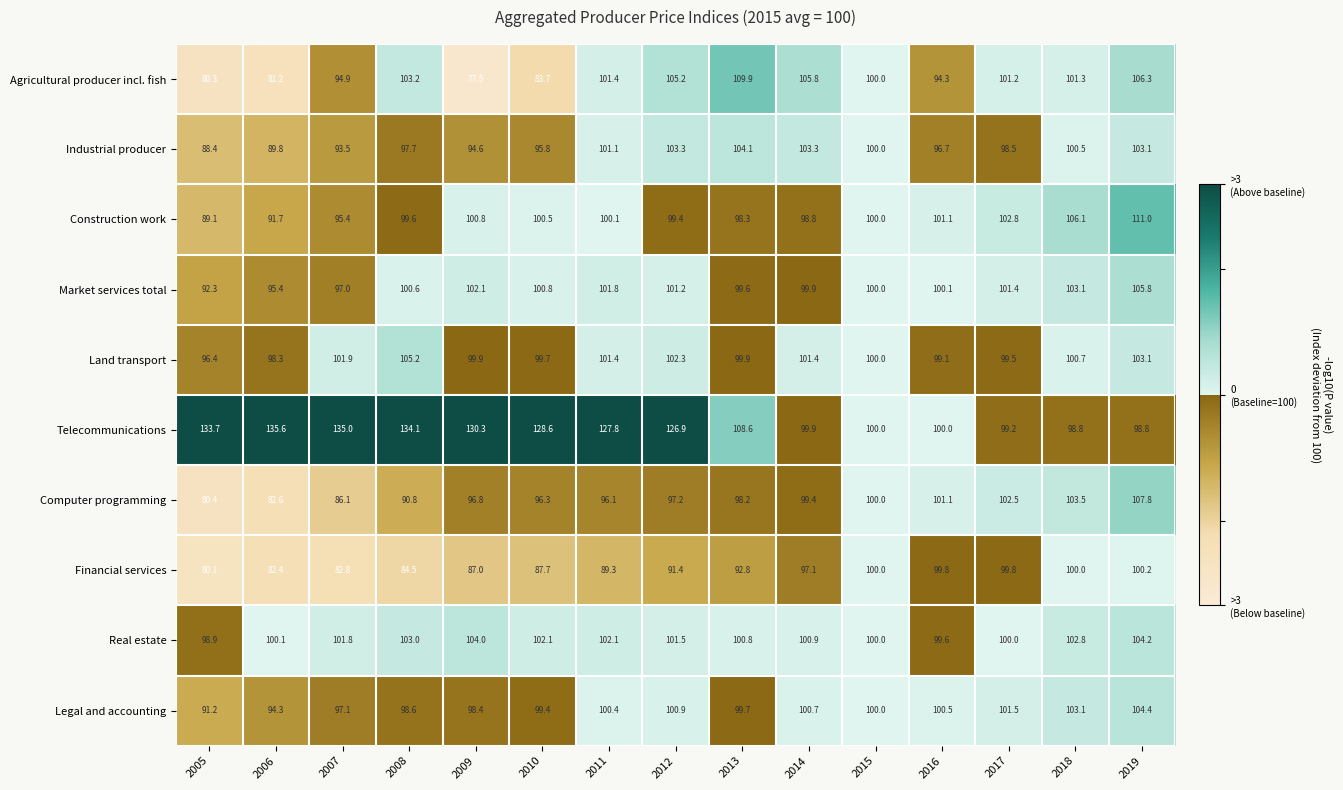

Is it true that Land transport equals 46.6 at 2008?

False